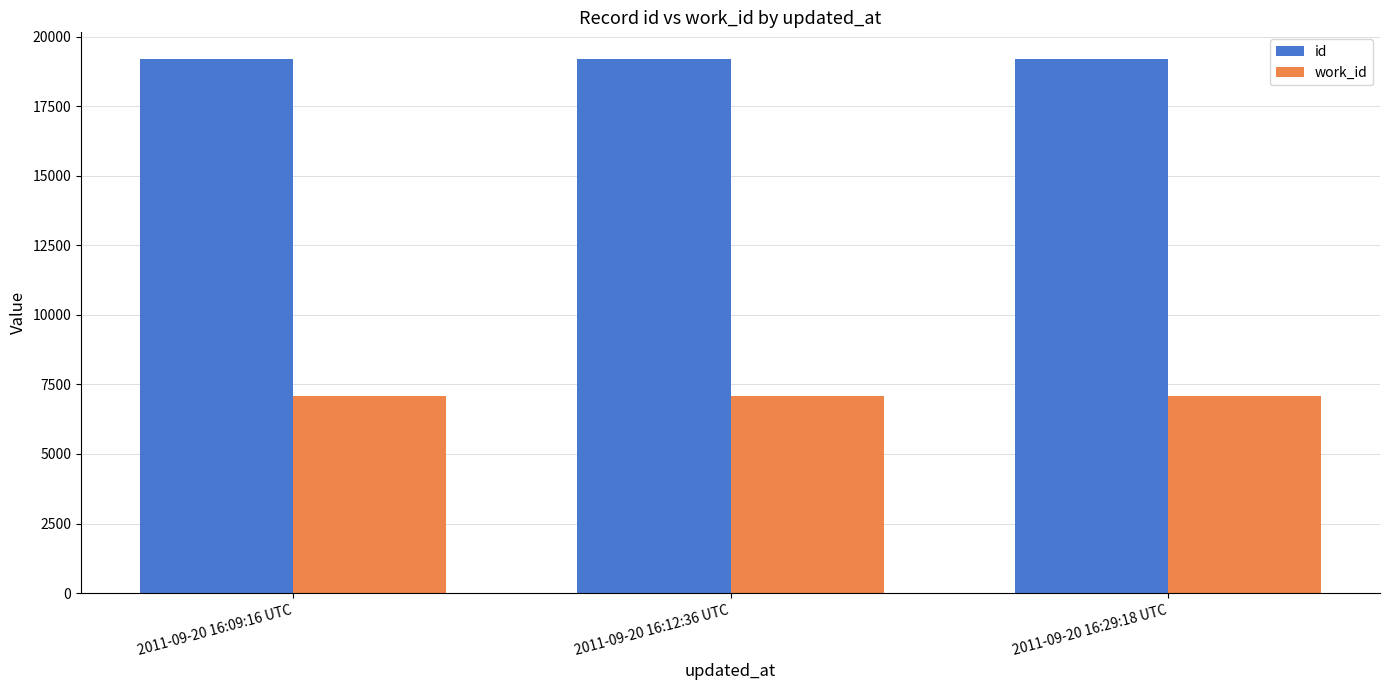

True or false: id has a value of 11849 at 2011-09-20 16:09:16 UTC.

False